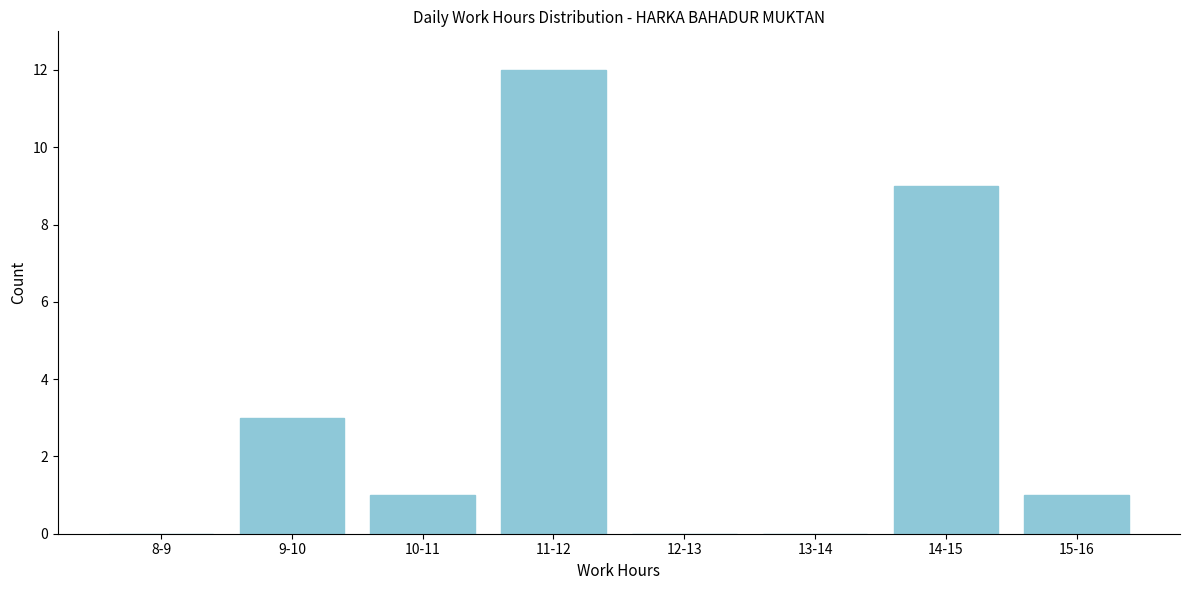

Reading left to right, transcribe all the data shown in this chart.

8-9=0	9-10=3	10-11=1	11-12=12	12-13=0	13-14=0	14-15=9	15-16=1